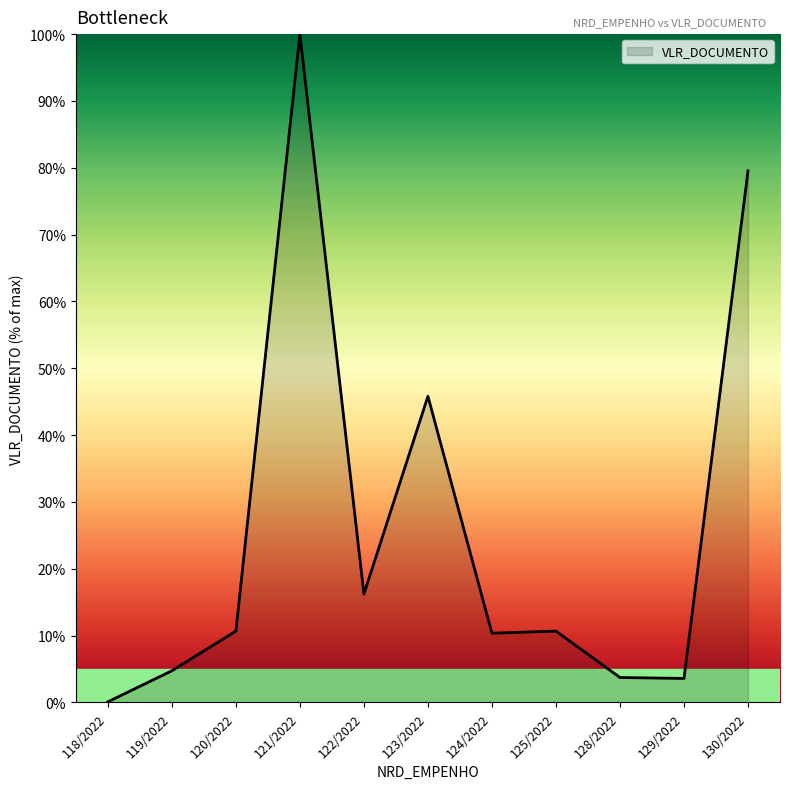

The chart shows a value of 5.6 at 124/2022. True or false?

False